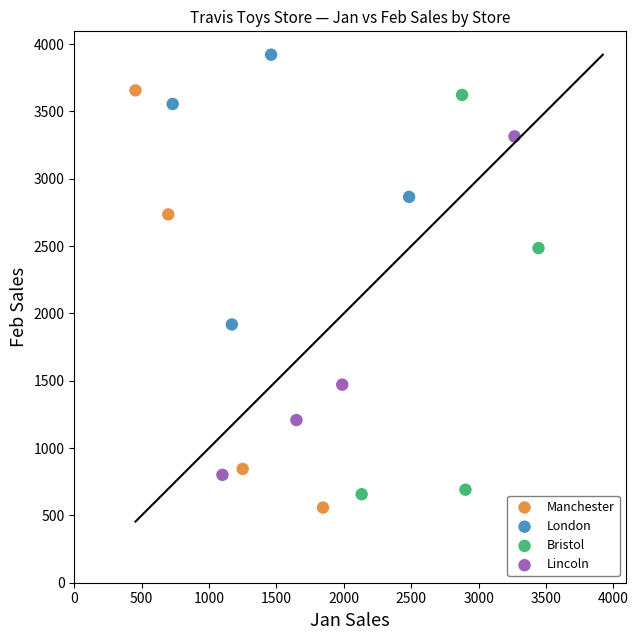

Which series reaches the maximum Y coordinate?

London